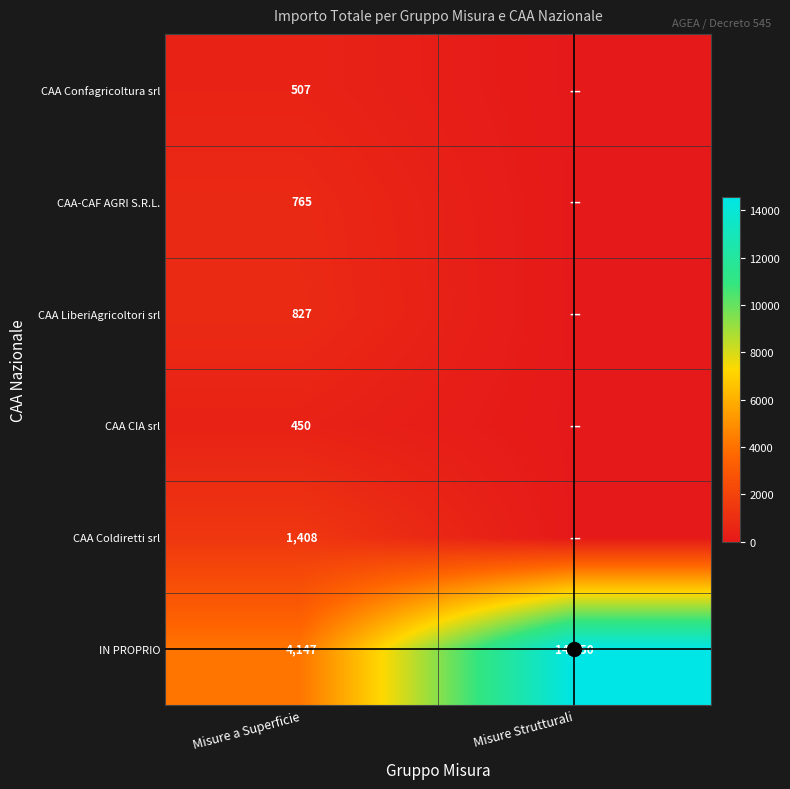

How many positive values does the CAA CIA srl series have?

1